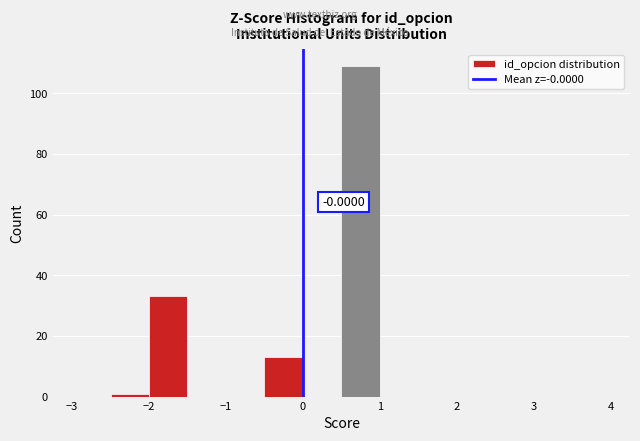

Which range on the x-axis has the tallest bar?

0.5 to 1.0